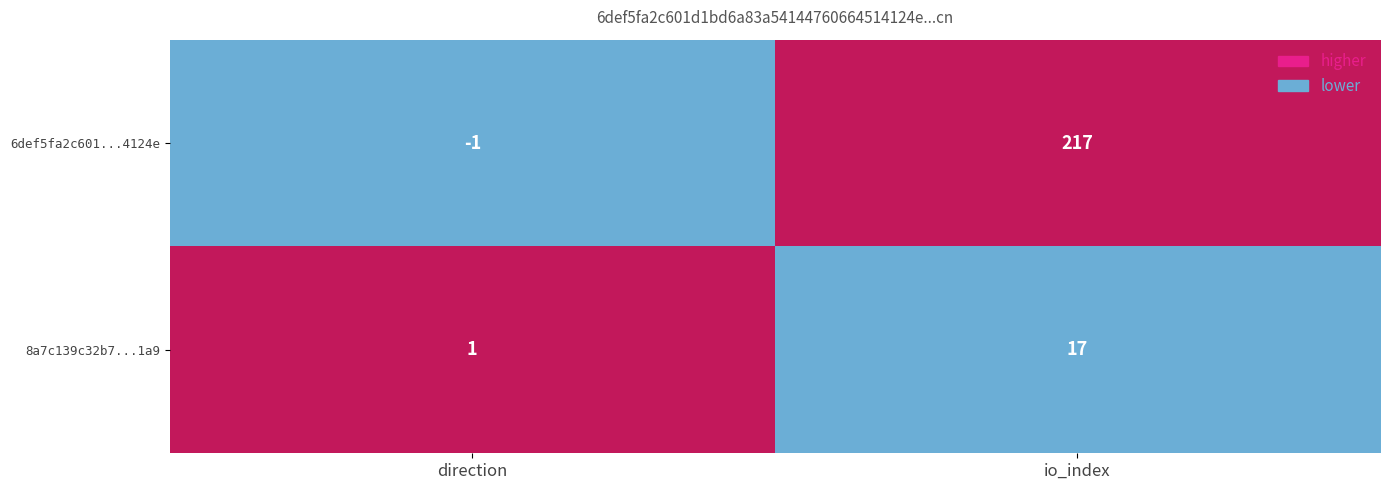

Reading left to right, list all the values displayed in this chart.

6def5fa2c601...4124e: direction=-1	io_index=217
8a7c139c32b7...1a9: direction=1	io_index=17